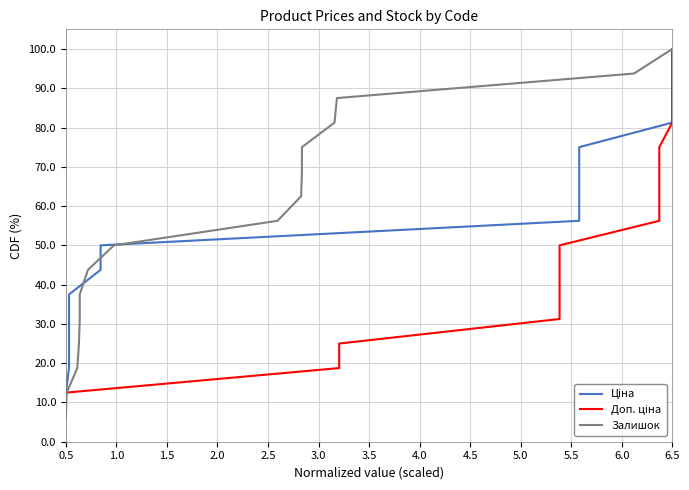

True or false: Залишок has a value of 29.8 at 6.5.

False